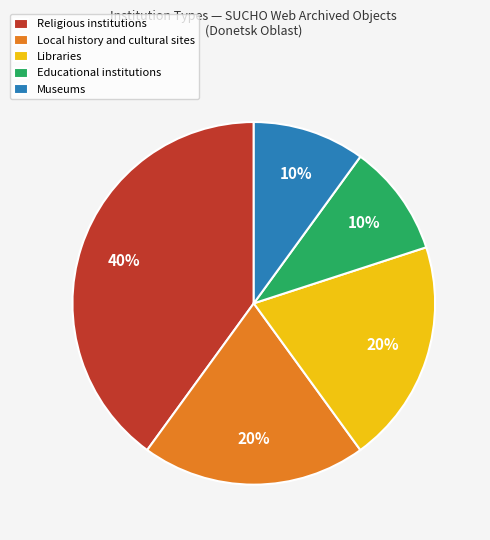

Count the number of slices in the pie.

5